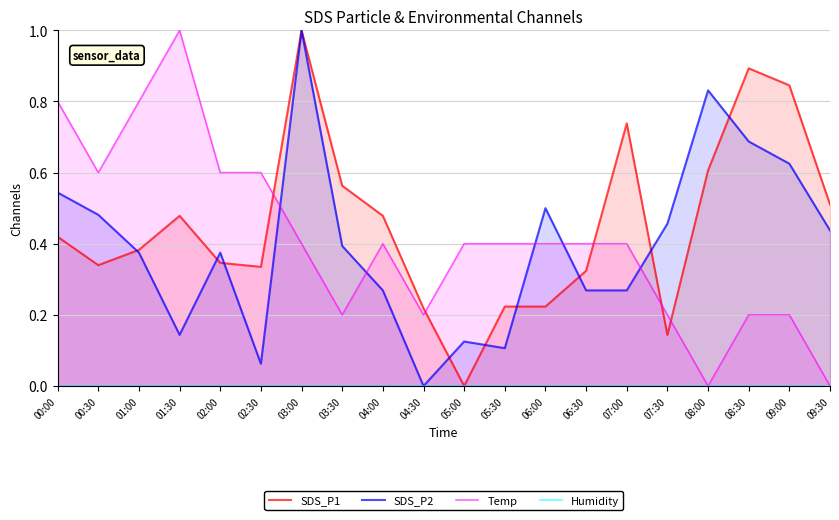

After their last crossing, which series has the higher values: SDS_P1 or SDS_P2?

SDS_P1